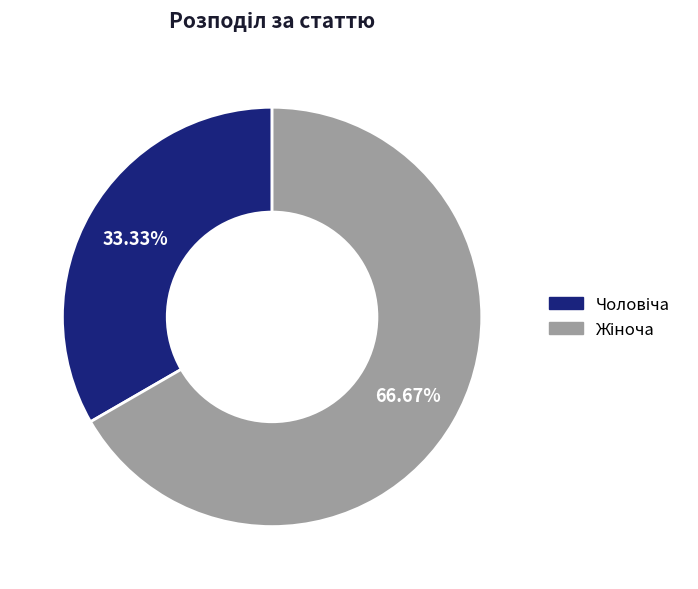

Does any single category account for the majority?

Yes